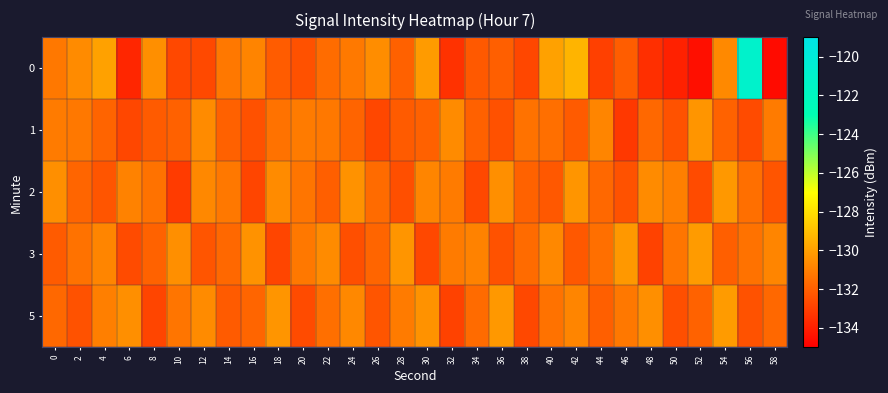

At 52, list the series in order from largest to smallest.

3, 1, 5, 2, 0